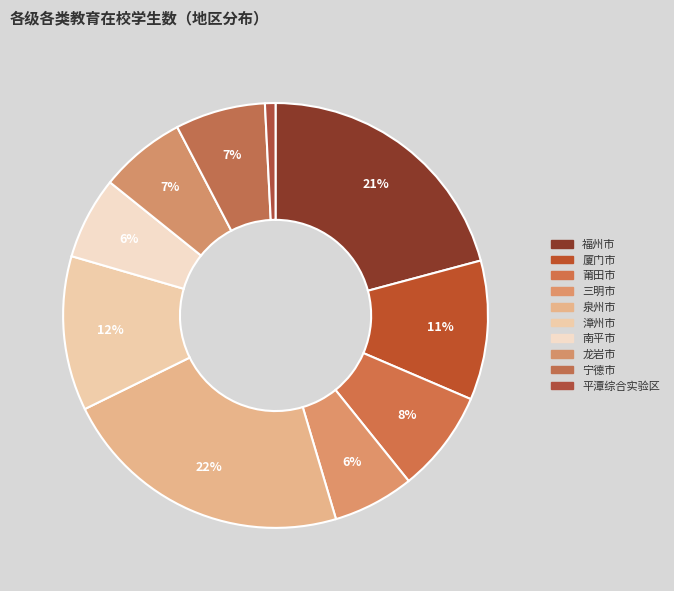

To the nearest percent, what is the difference between the 莆田市 and 宁德市 slice percentages?

1%